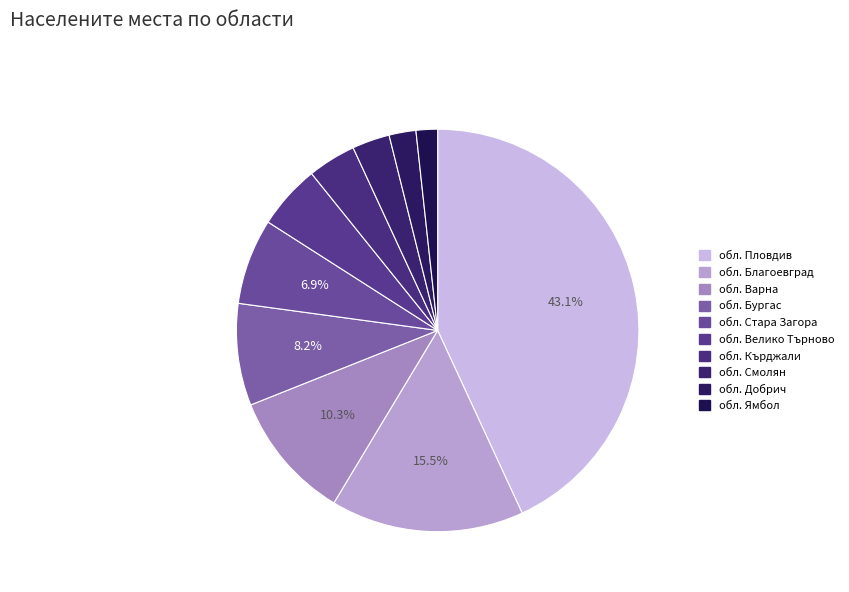

What portion of the pie excludes обл. Смолян?

97.0%